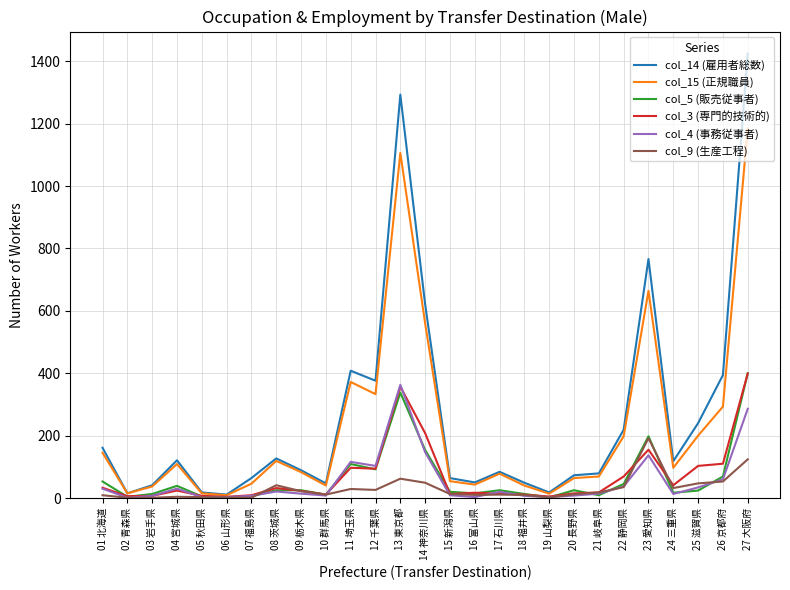

What position from the right is 16 富山県?

12